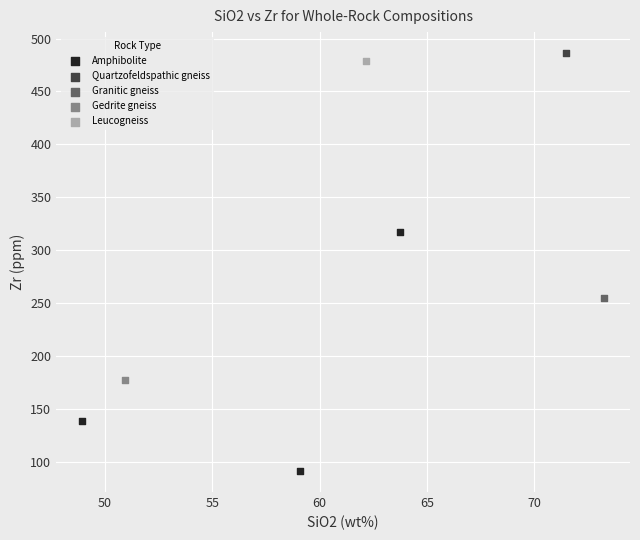

What are all the series names shown in the legend?

Amphibolite, Quartzofeldspathic gneiss, Granitic gneiss, Gedrite gneiss, Leucogneiss